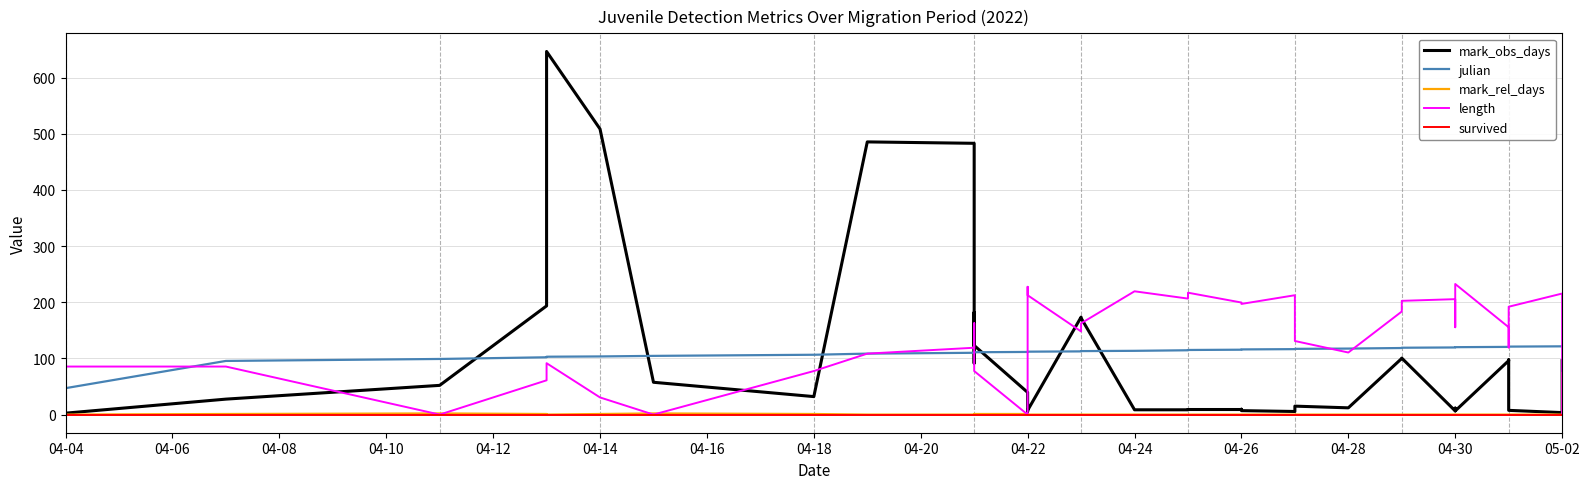

The value of mark_obs_days at 04-26 is 13.6. True or false?

False